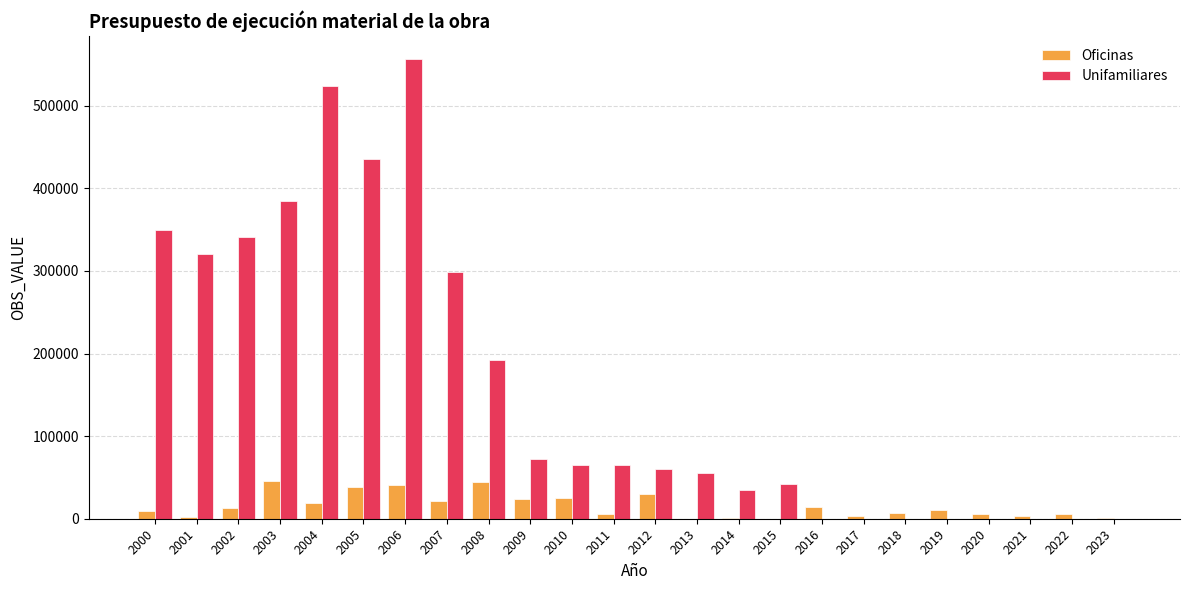

What is the highest value of the Oficinas series?

45992.0